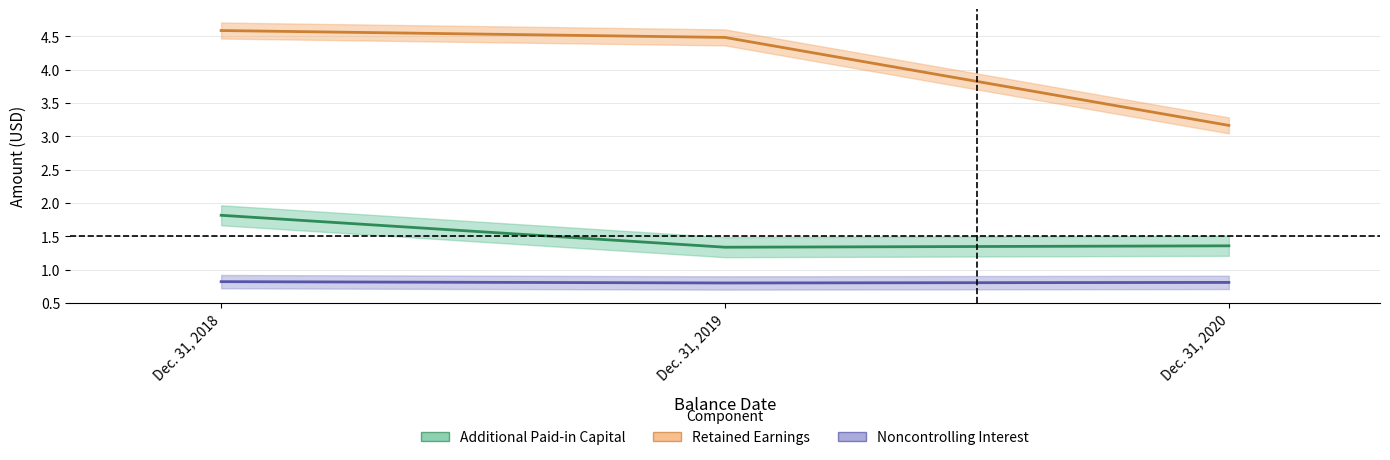

Which category has the highest value across all series?

Dec. 31, 2018